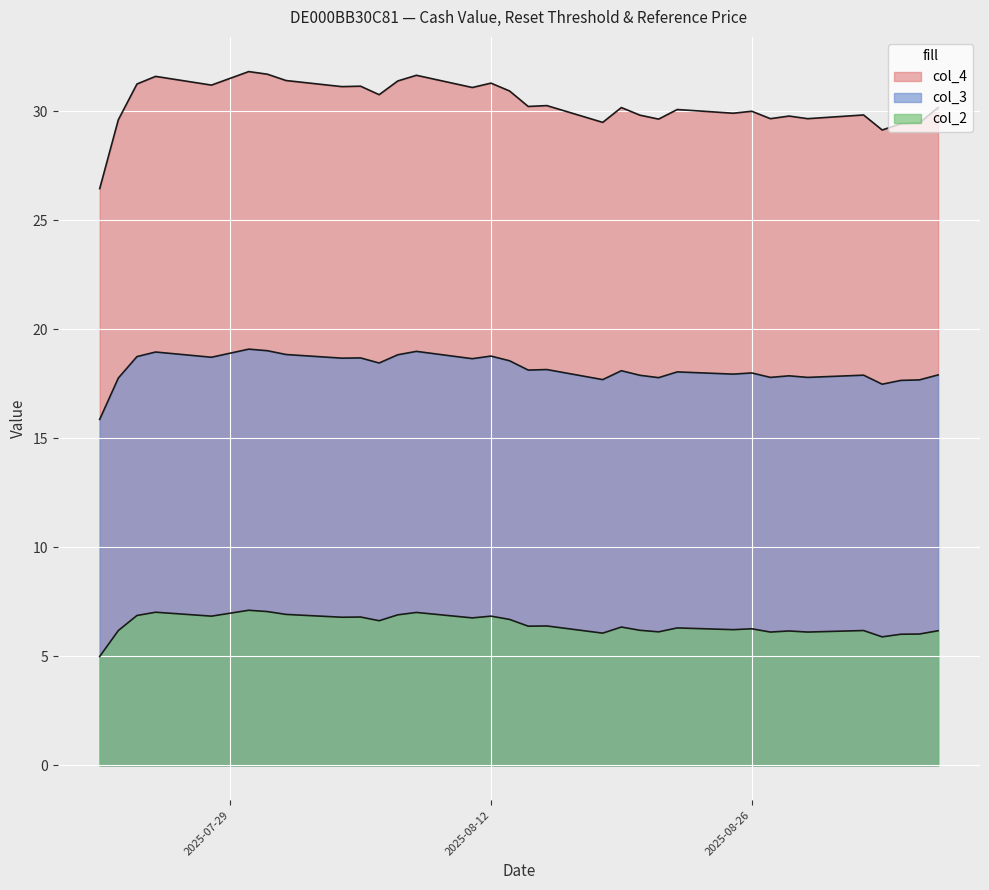

What is the sum of all col_3 values?

600.7